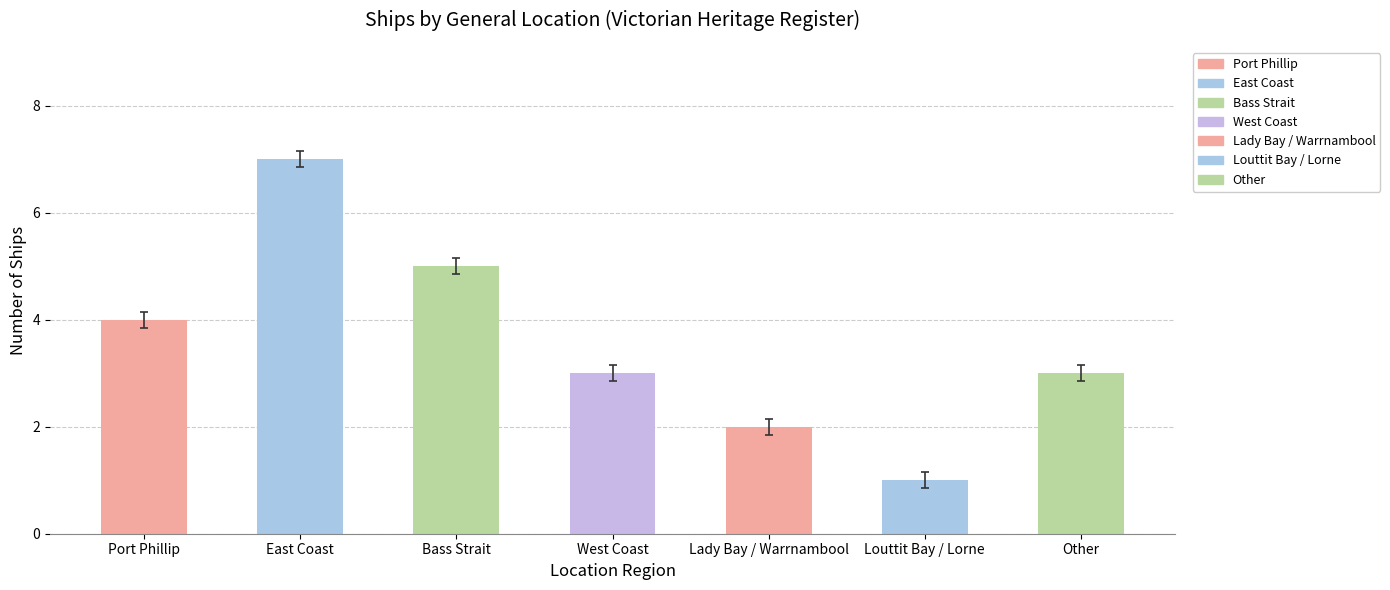

Is it true that the value at East Coast is 3?

False